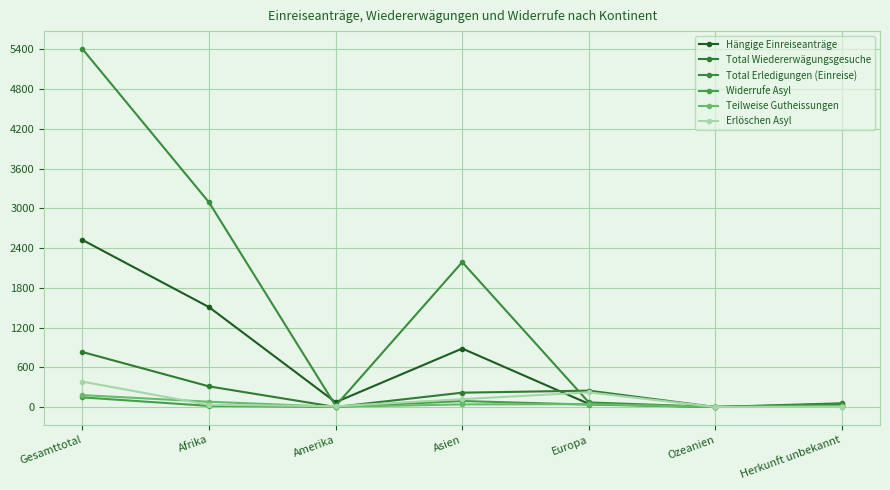

Is this an area chart (filled region under the line)?

No